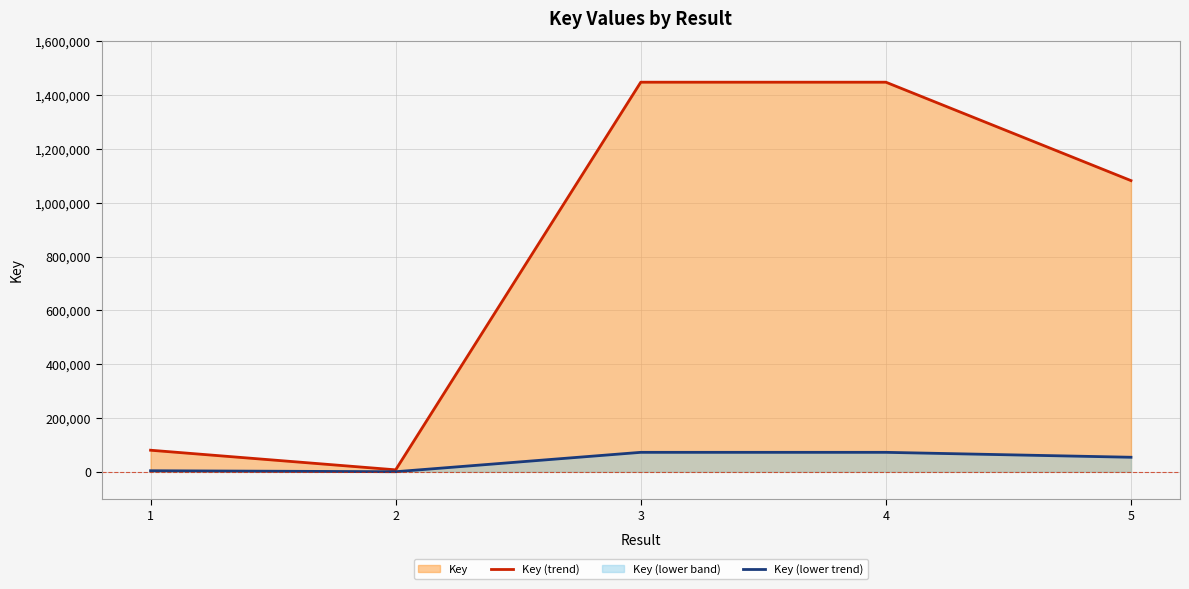

What is the sum of all Key (lower trend) values?

203251.0